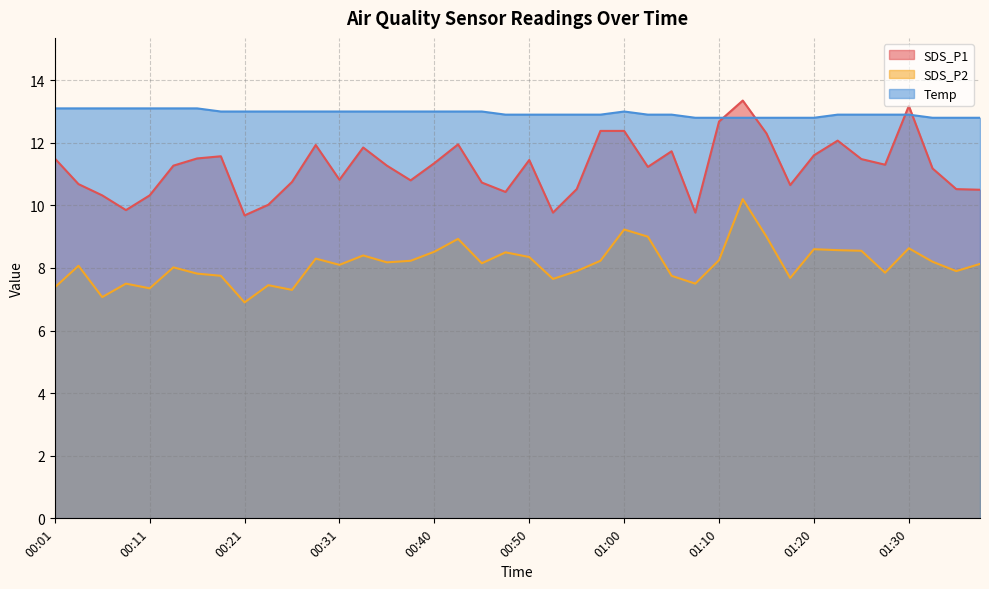

How many values in the SDS_P2 series exceed 8?

24